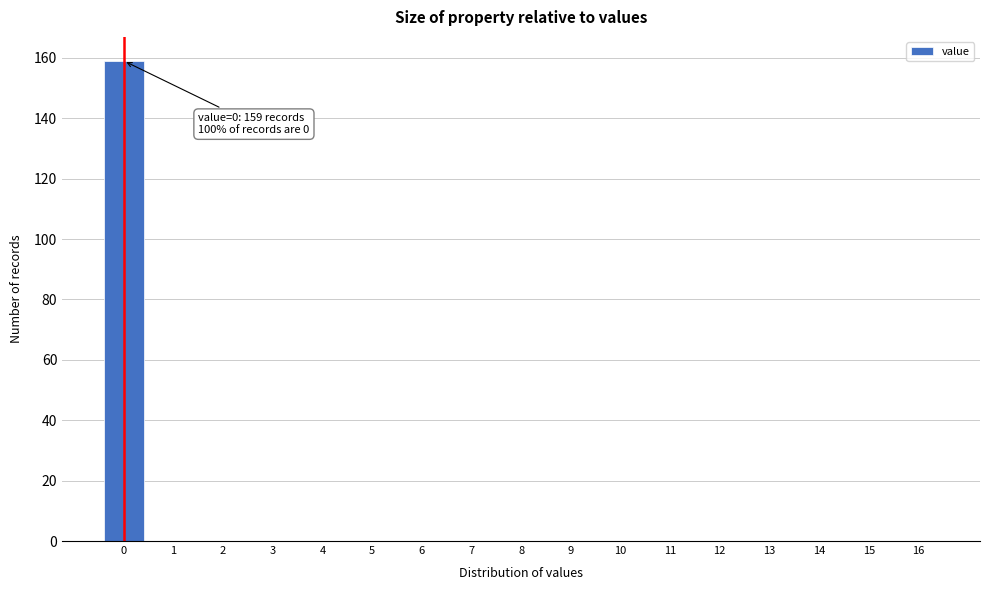

Reading left to right, what are all the values shown in this chart?

0=159	1=0	2=0	3=0	4=0	5=0	6=0	7=0	8=0	9=0	10=0	11=0	12=0	13=0	14=0	15=0	16=0